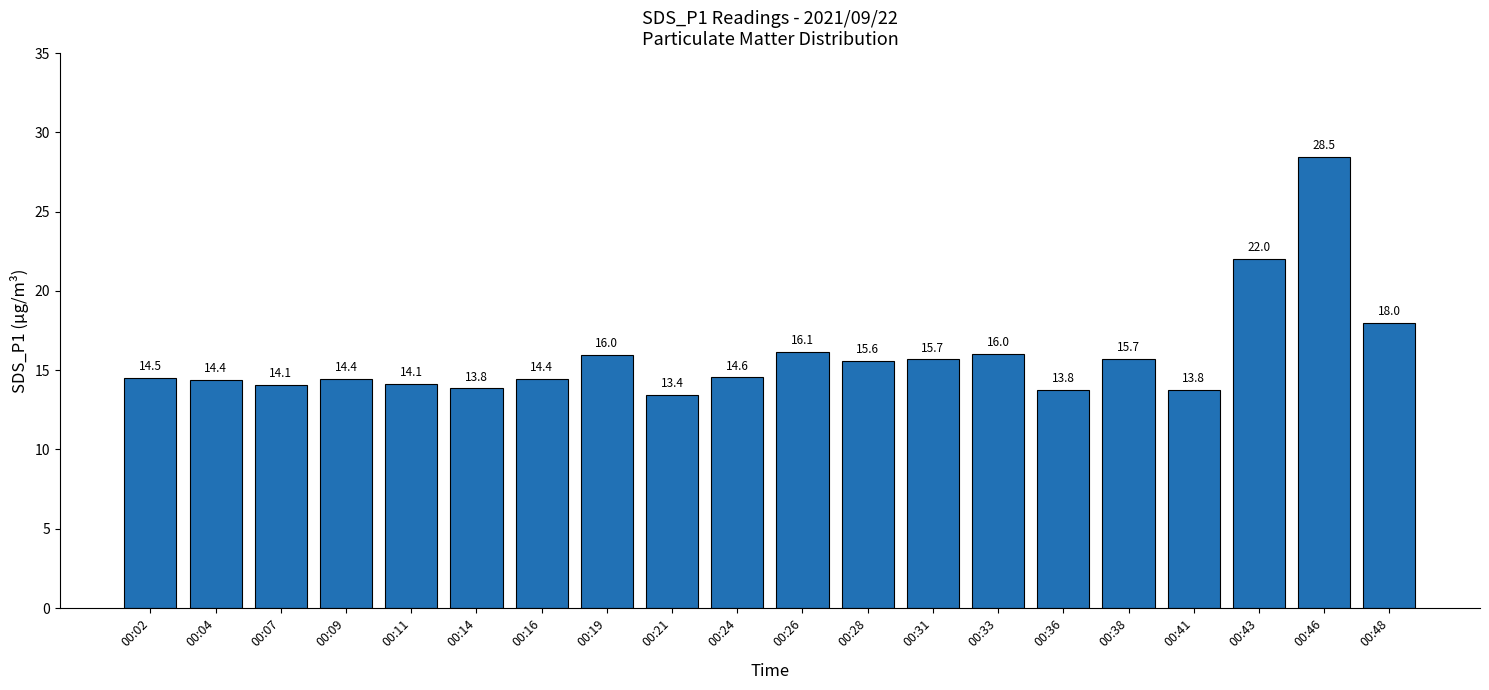

How many data points does each series have?

20